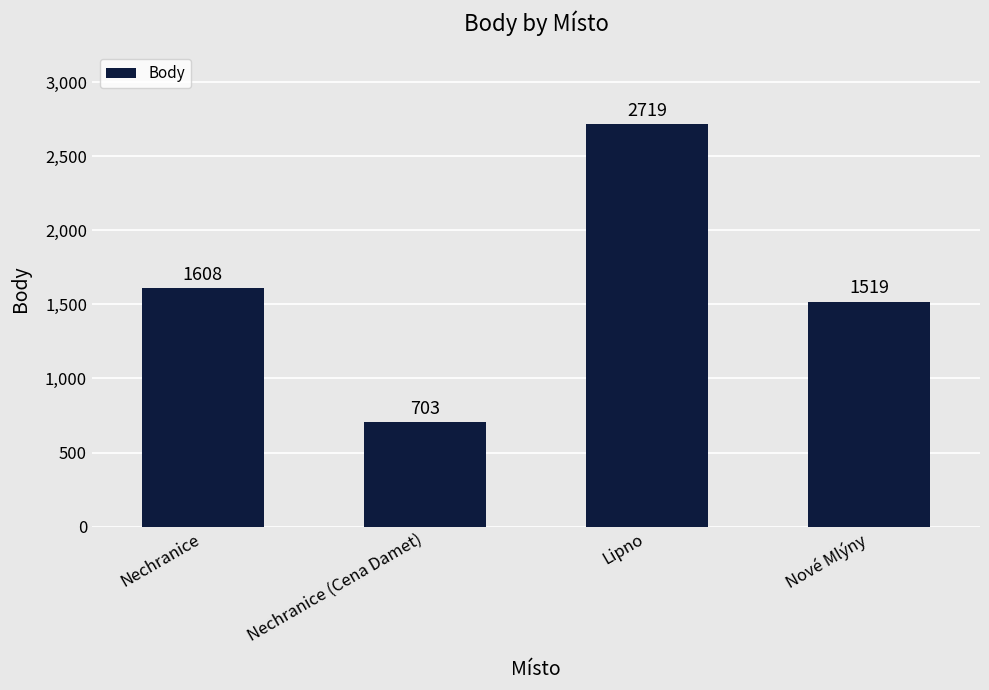

The chart shows a value of 703 at Nechranice (Cena Damet). True or false?

True